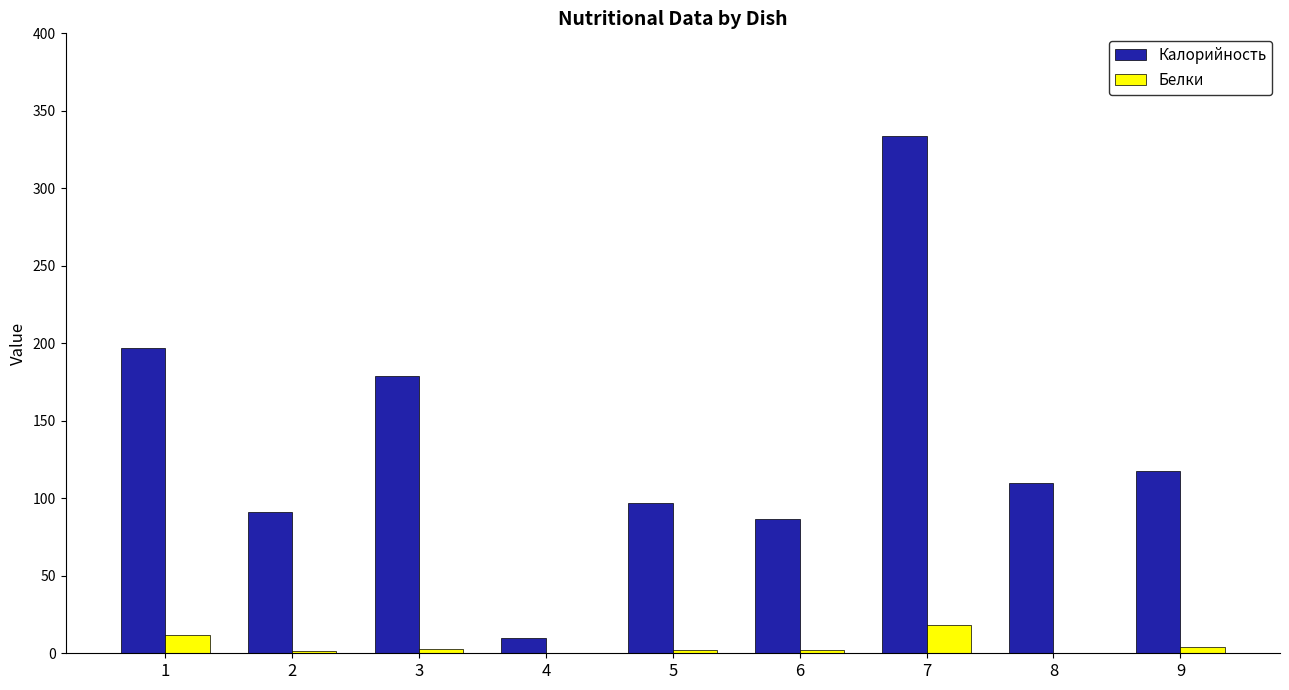

Are the bars grouped side by side (vs. stacked)?

Yes